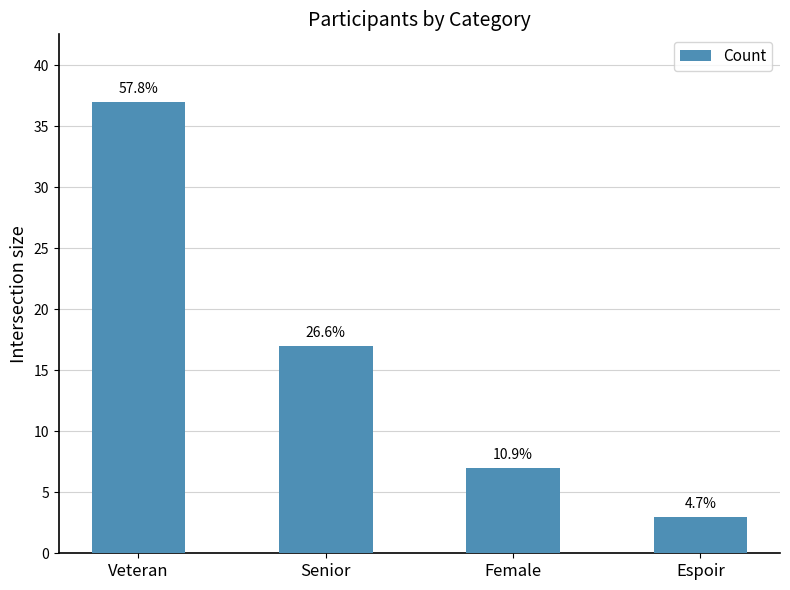

What is the minimum value shown in the chart?

3